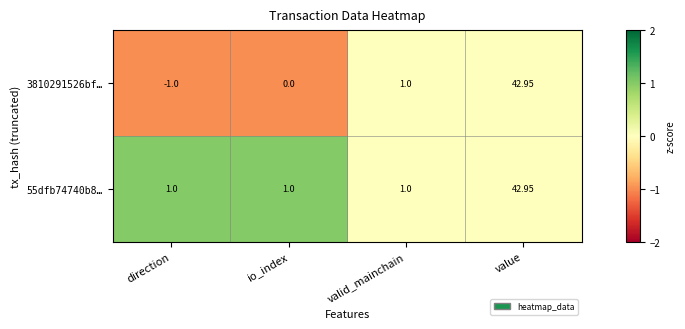

List the labels in order of 3810291526bf… value, largest first.

value, valid_mainchain, io_index, direction